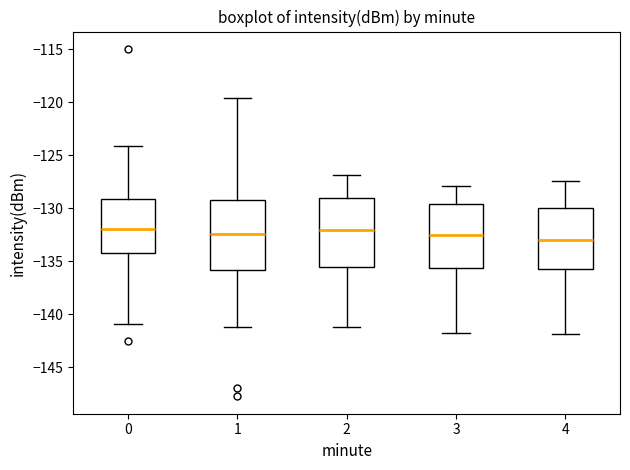

Reading left to right, read every box against the y-axis: the position of its median line, the range the box covers, and the ends of its whiskers. The values are not printed on the chart, so give them approximately, as read against the axis.

0: median -132.0, box -134.0 to -129.0, whiskers -141.0 to -124.0
1: median -132.5, box -136.0 to -129.5, whiskers -141.0 to -119.5
2: median -132.0, box -135.5 to -129.0, whiskers -141.0 to -127.0
3: median -132.5, box -135.5 to -129.5, whiskers -142.0 to -128.0
4: median -133.0, box -135.5 to -130.0, whiskers -142.0 to -127.5